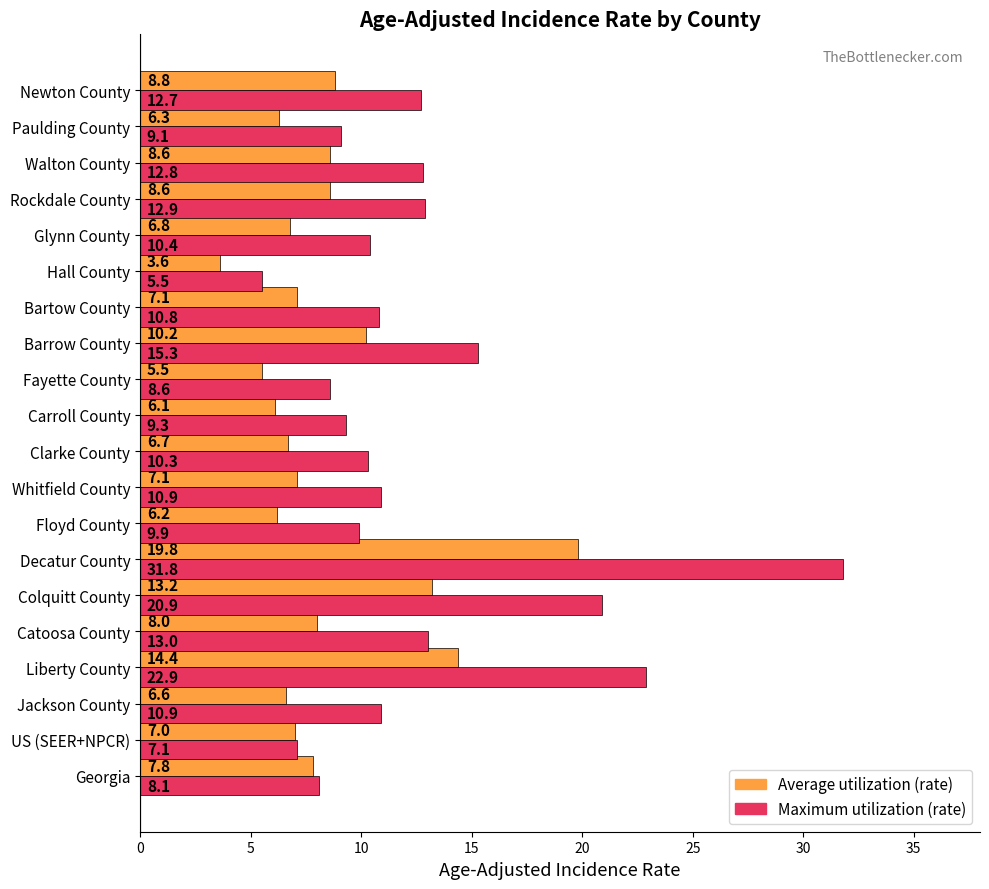

What are all the series names shown in the legend?

Average utilization (rate), Maximum utilization (rate)